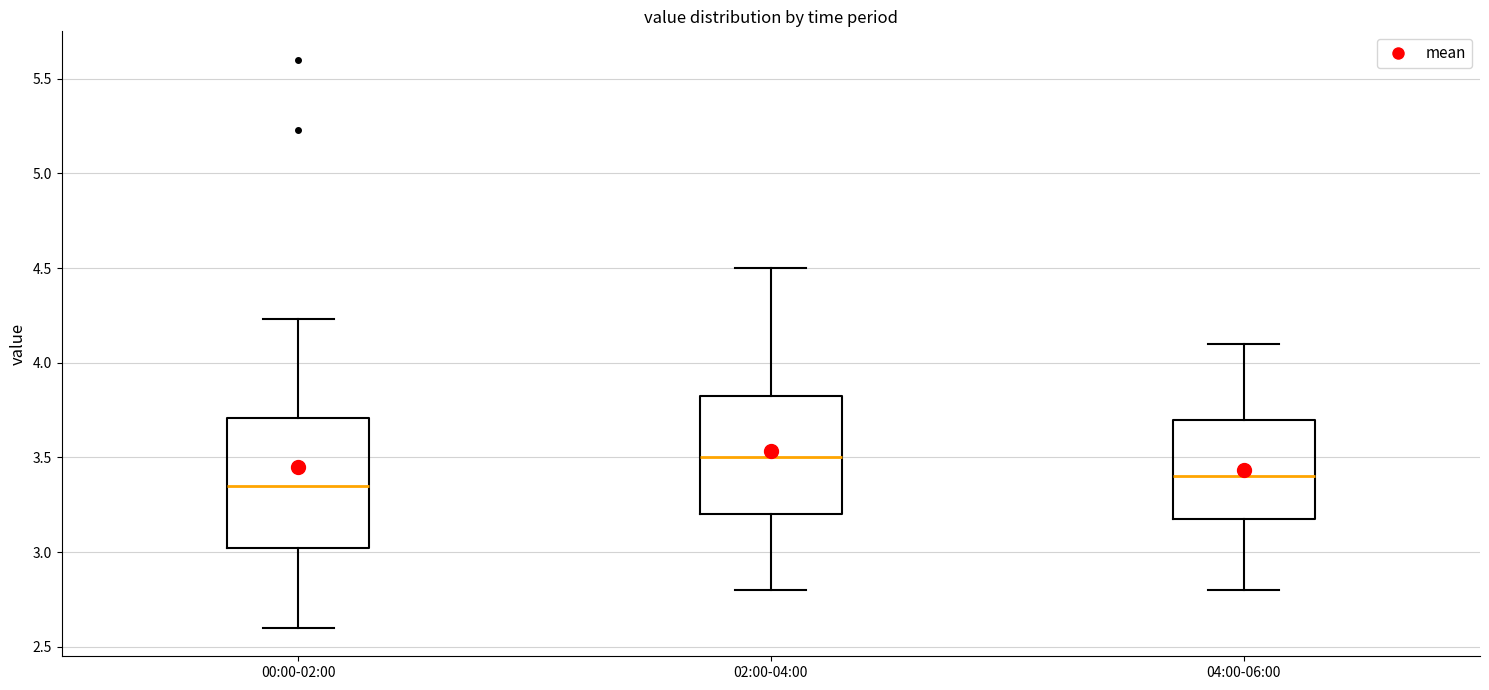

Where does the lower whisker of the box for 02:00-04:00 end on the y-axis? The values are not printed on the chart, so give them approximately, as read against the axis.

2.80